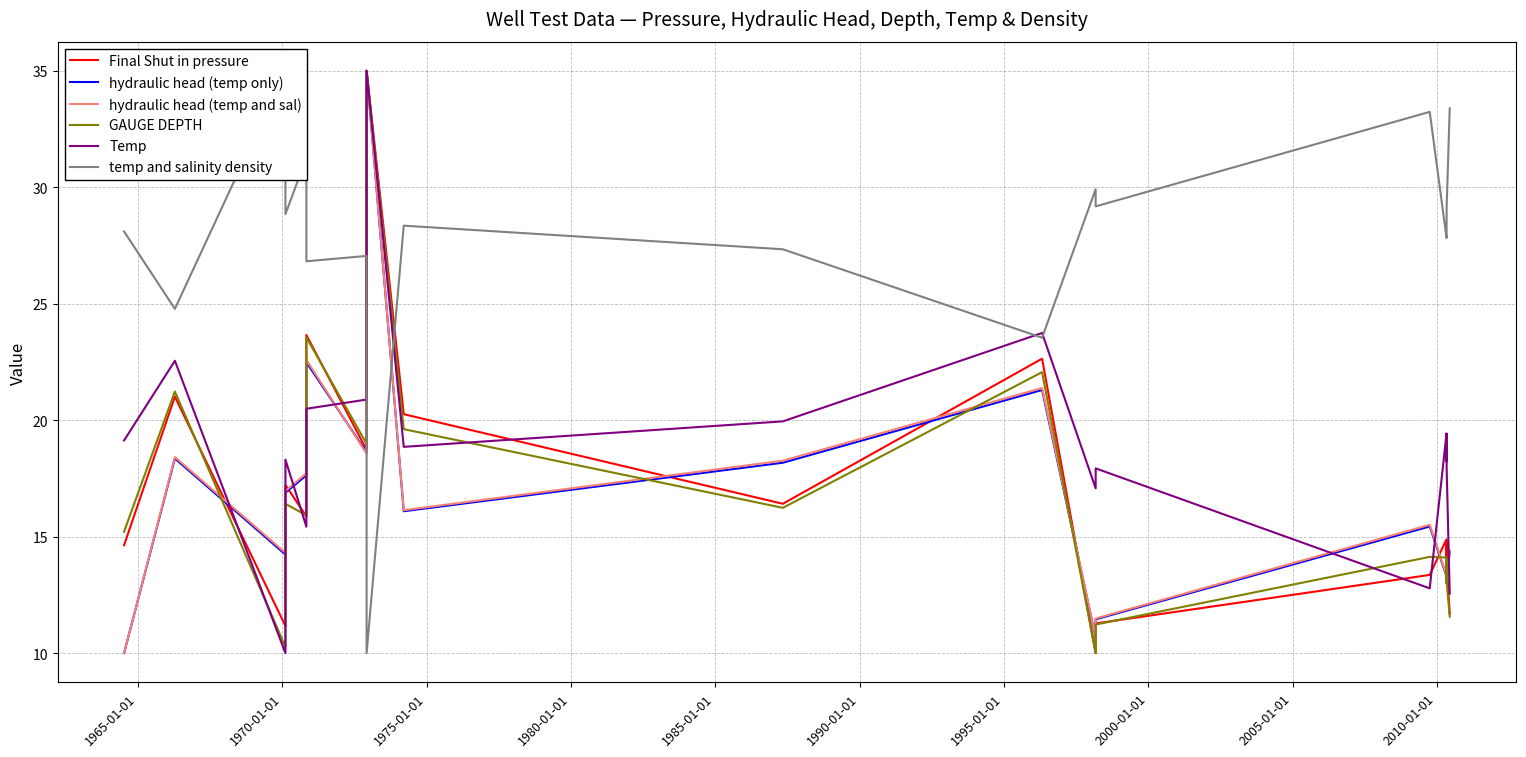

The hydraulic head (temp only) series shows 22.5 at 2005-01-01. True or false?

False